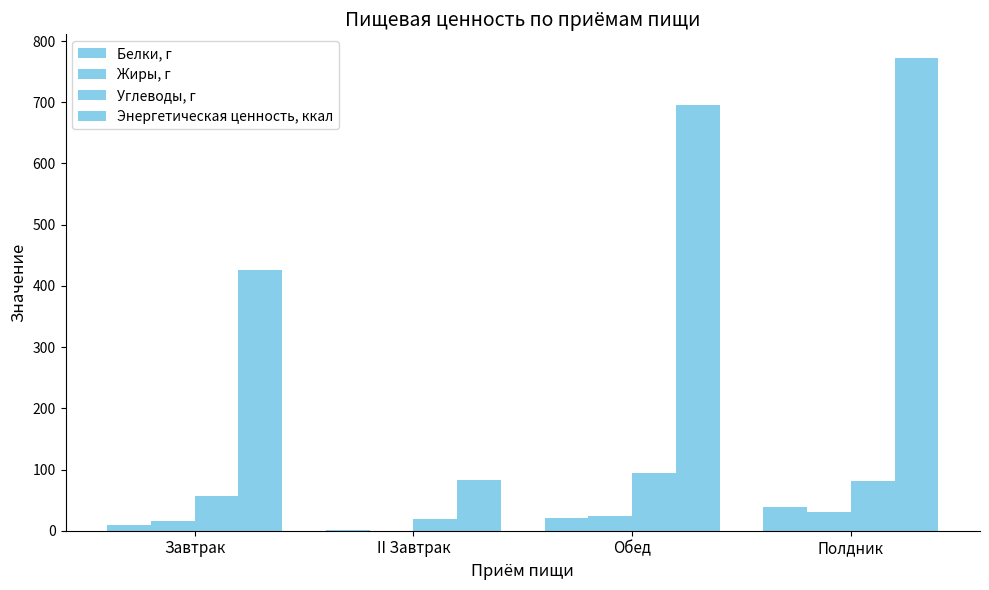

At which category does the chart reach its peak across all series?

Полдник